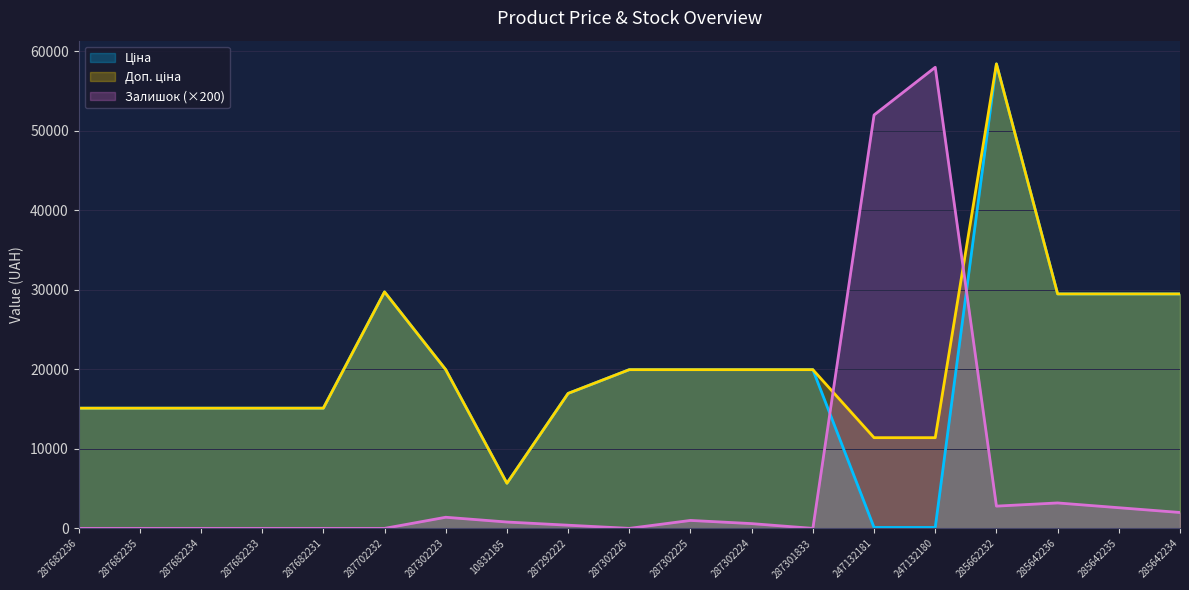

Where is the first local minimum for Доп. ціна?

10832185